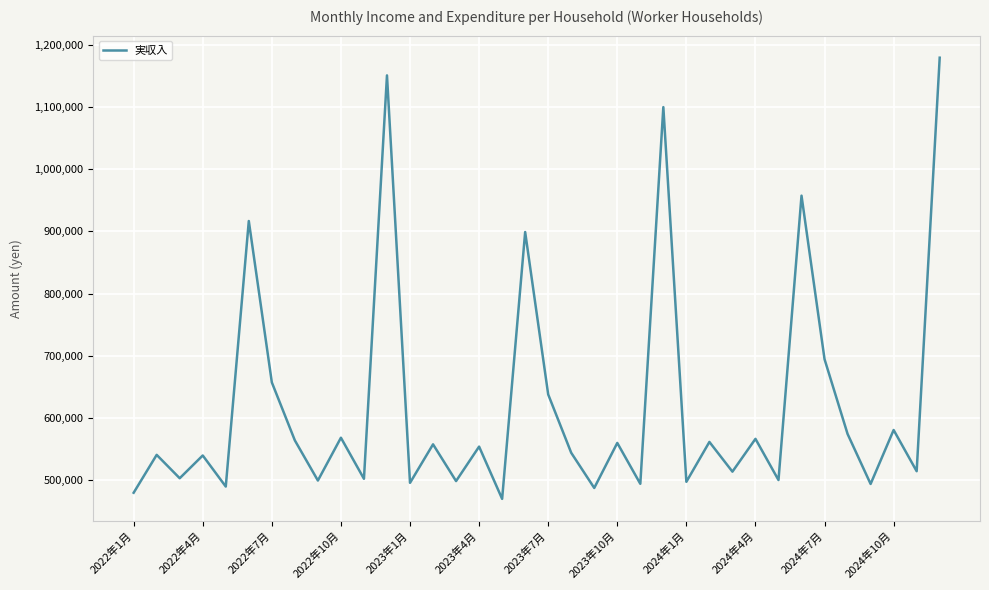

What is the greatest value displayed?

1179259